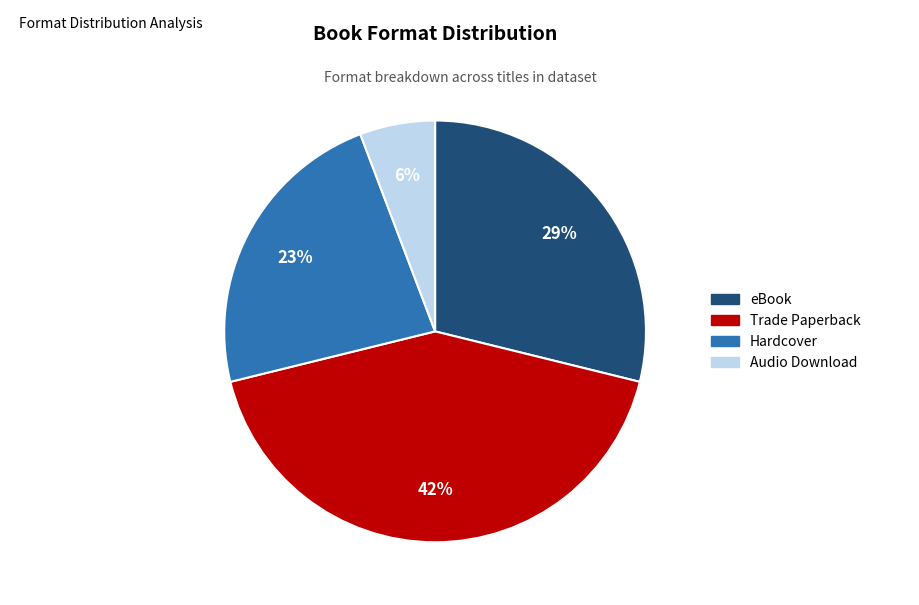

Is there a majority slice in this chart?

No